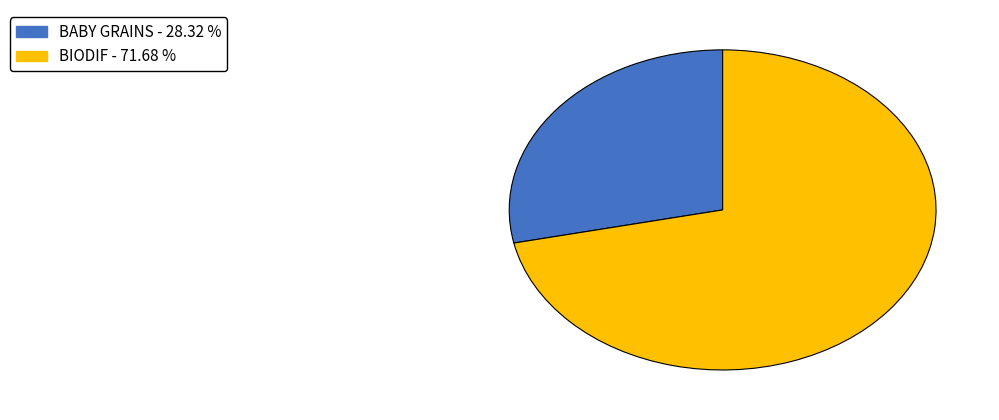

Rank the categories by value from highest to lowest.

BIODIF, BABY GRAINS